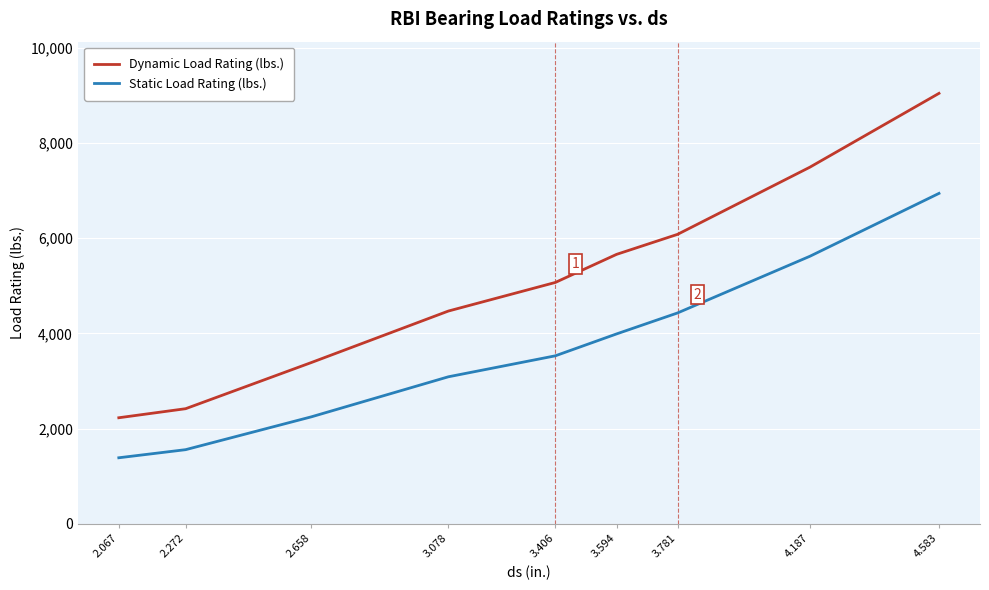

What are all the series names shown in the legend?

Dynamic Load Rating (lbs.), Static Load Rating (lbs.)